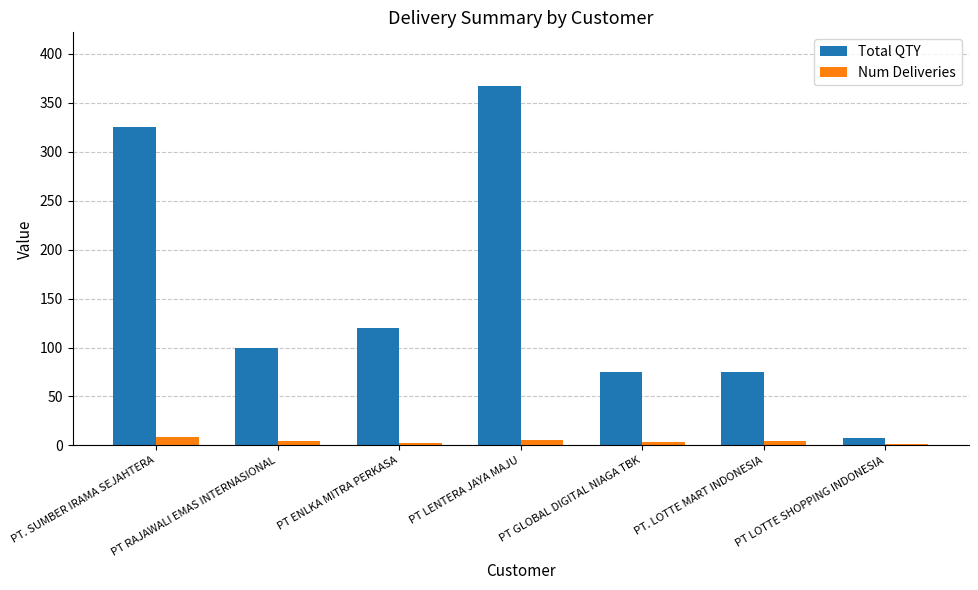

At which category does the chart reach its peak across all series?

PT LENTERA JAYA MAJU